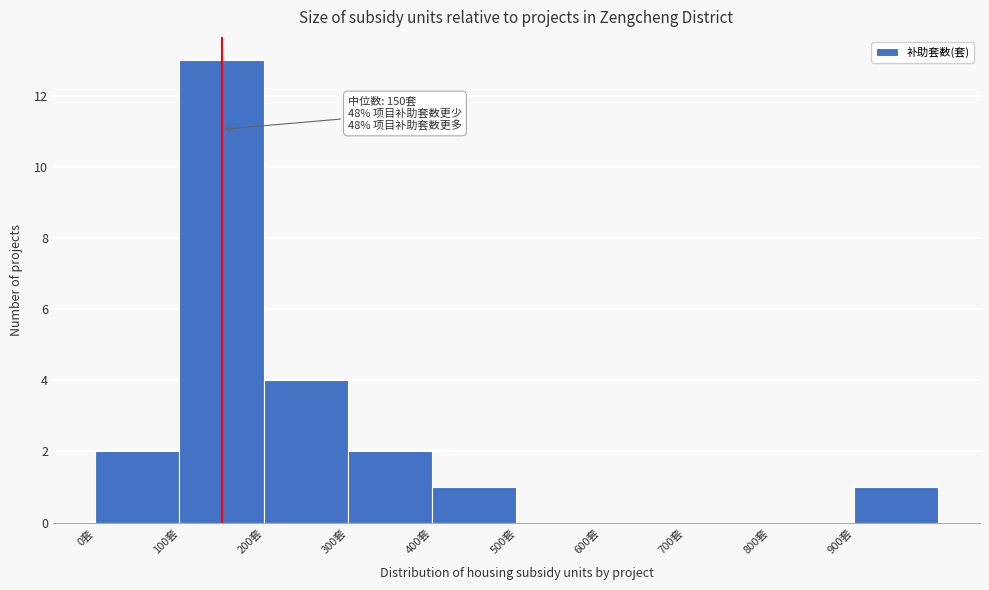

Which range on the x-axis has the tallest bar?

100 to 200